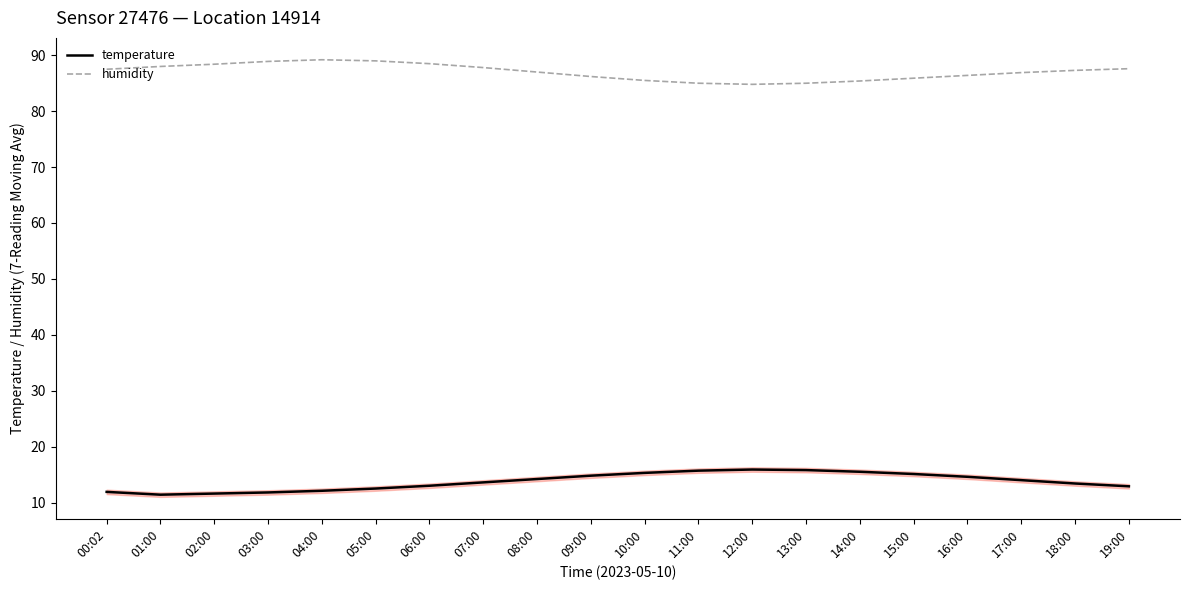

The value of temperature at 14:00 is 22.1. True or false?

False